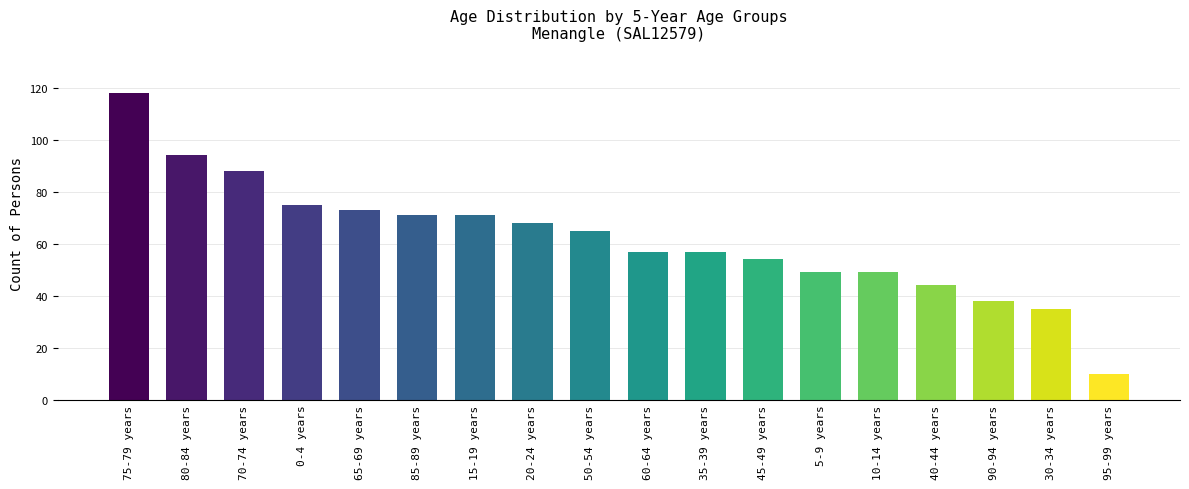

Does the chart contain any negative values?

No